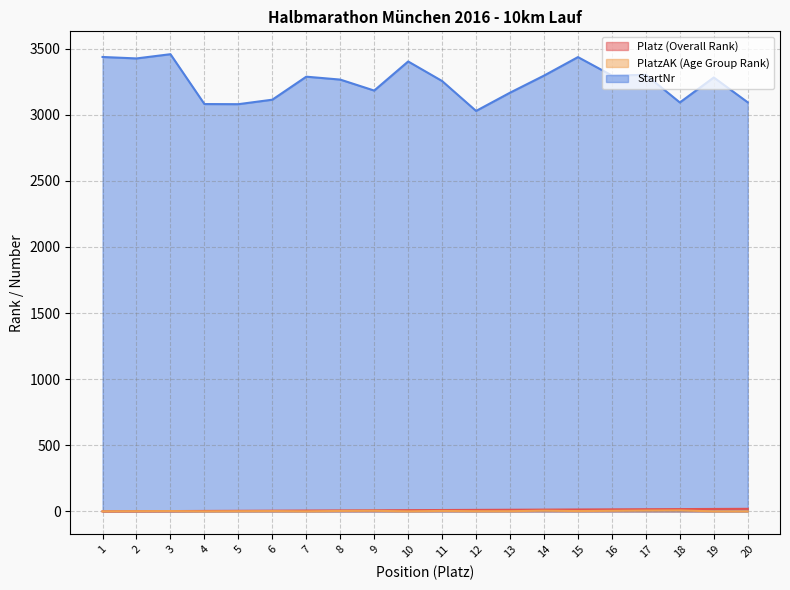

True or false: StartNr and PlatzAK (Age Group Rank) intersect in this chart.

False